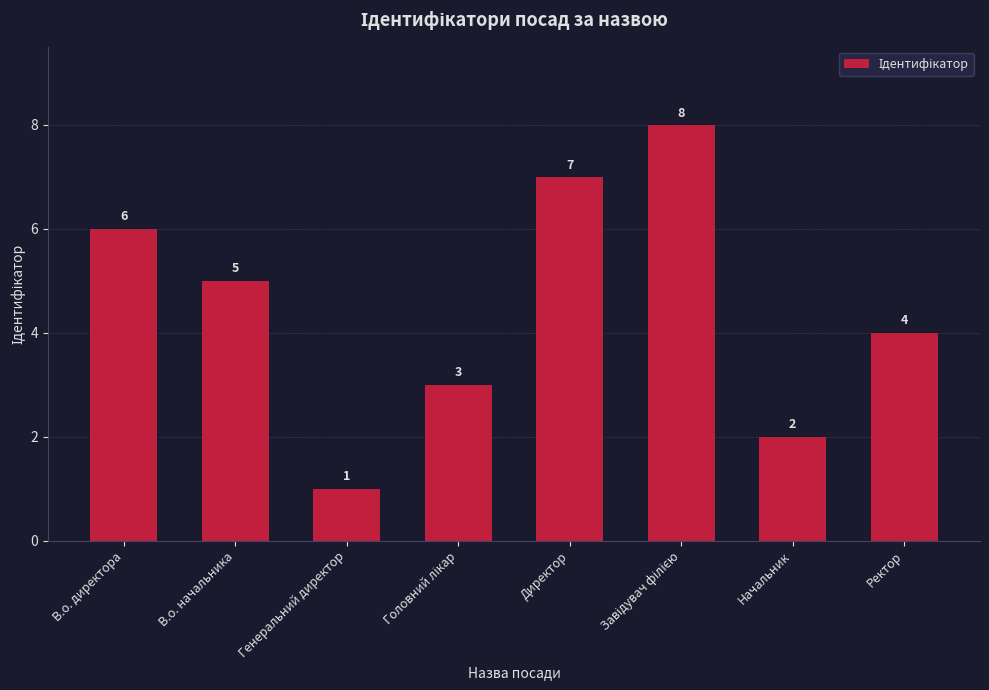

What is the maximum value shown in the chart?

8